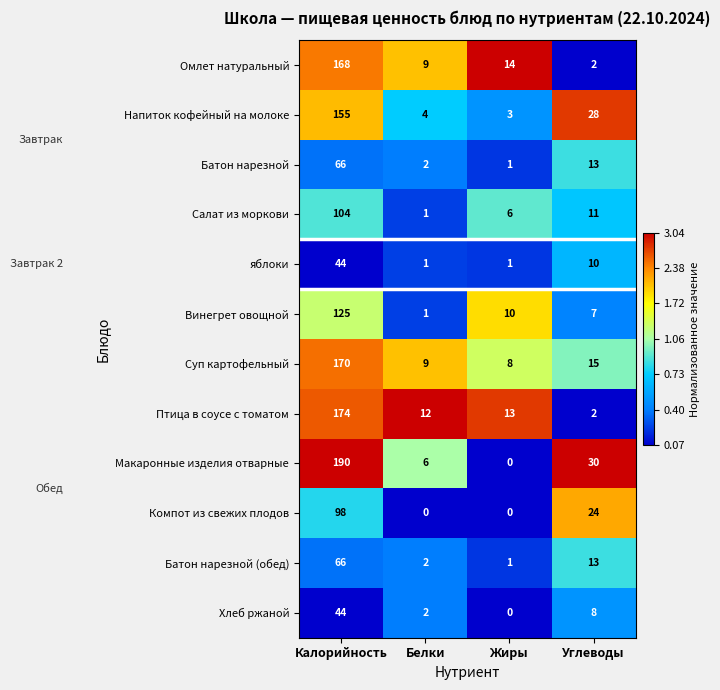

The value of Напиток кофейный на молоке at Калорийность is 52. True or false?

False